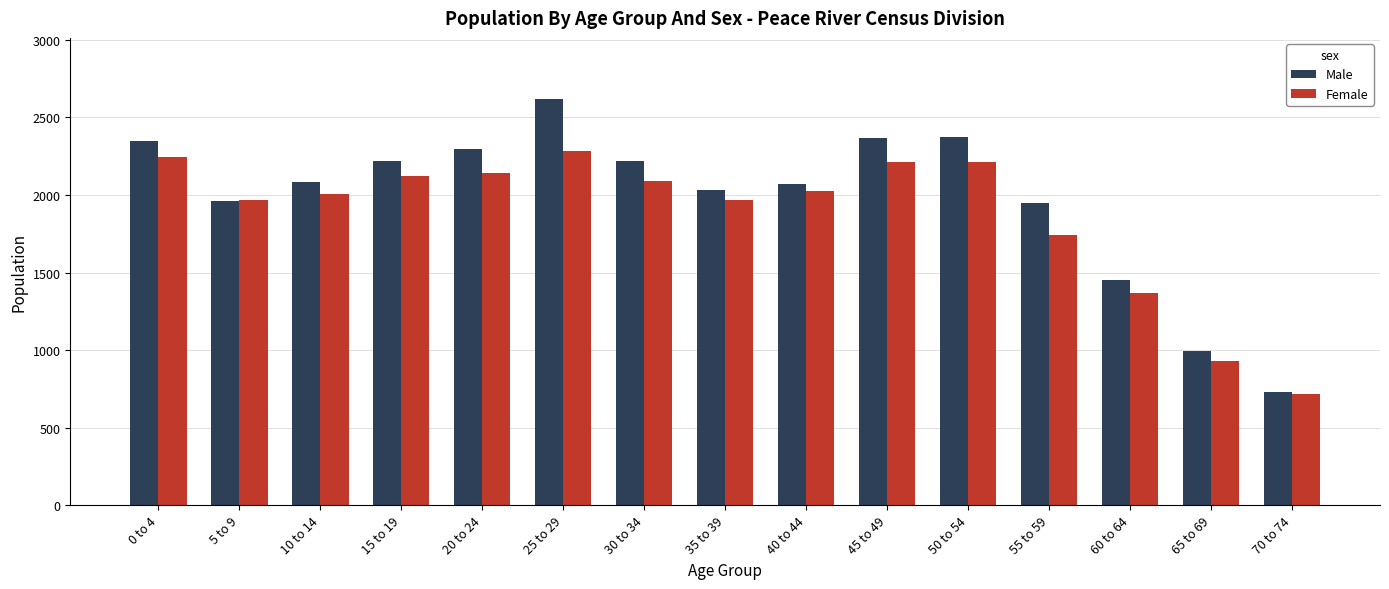

Which series has the widest spread of values?

Male